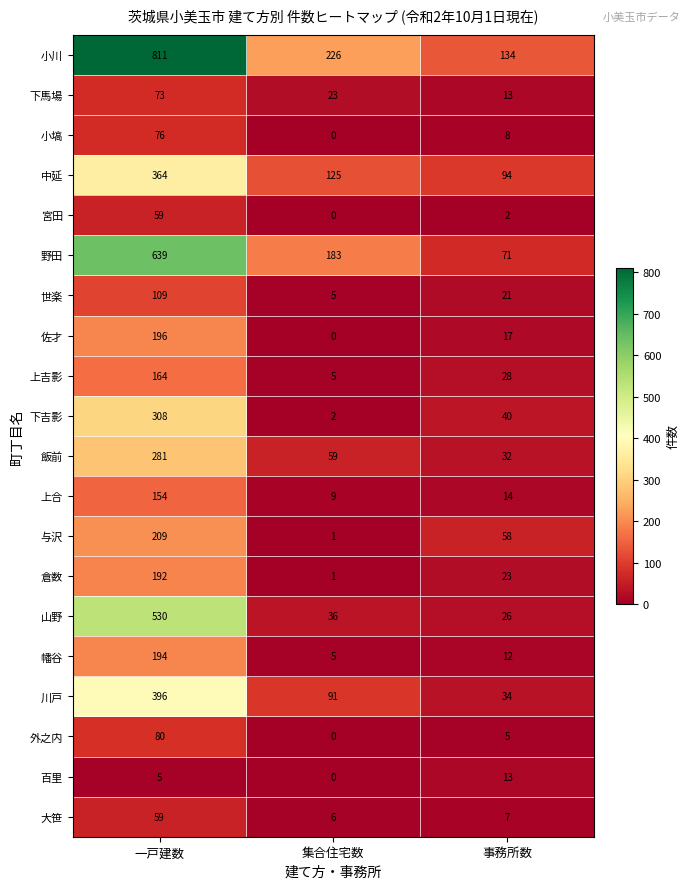

What is the maximum value shown in the chart?

811